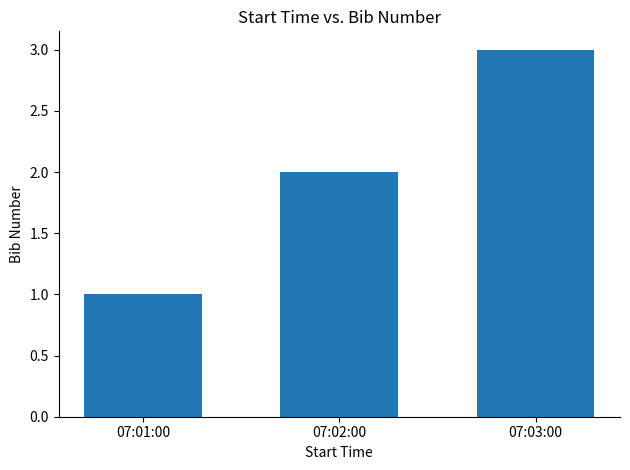

Reading left to right, list all the values displayed in this chart.

07:01:00=1	07:02:00=2	07:03:00=3